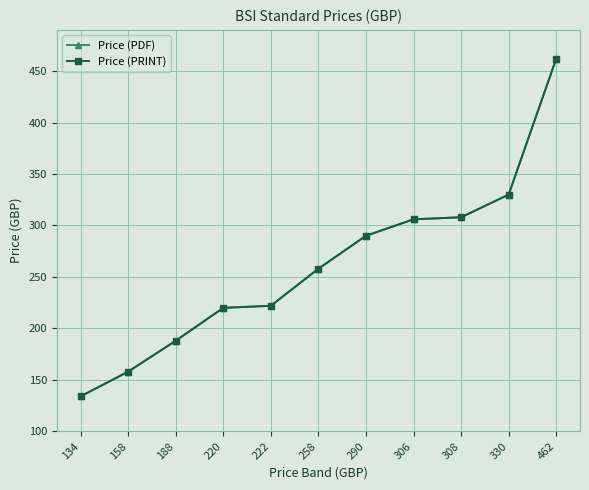

Reading left to right, what are all the values shown in this chart?

Price (PDF): 134=134	158=158	188=188	220=220	222=222	258=258	290=290	306=306	308=308	330=330	462=462
Price (PRINT): 134=134	158=158	188=188	220=220	222=222	258=258	290=290	306=306	308=308	330=330	462=462